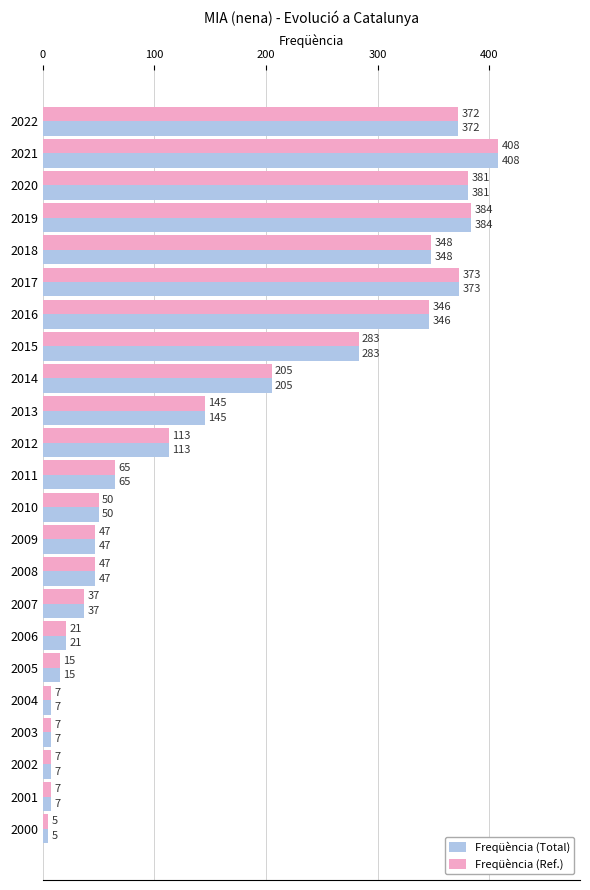

Read the Freqüència (Ref.) value at 2021.

408